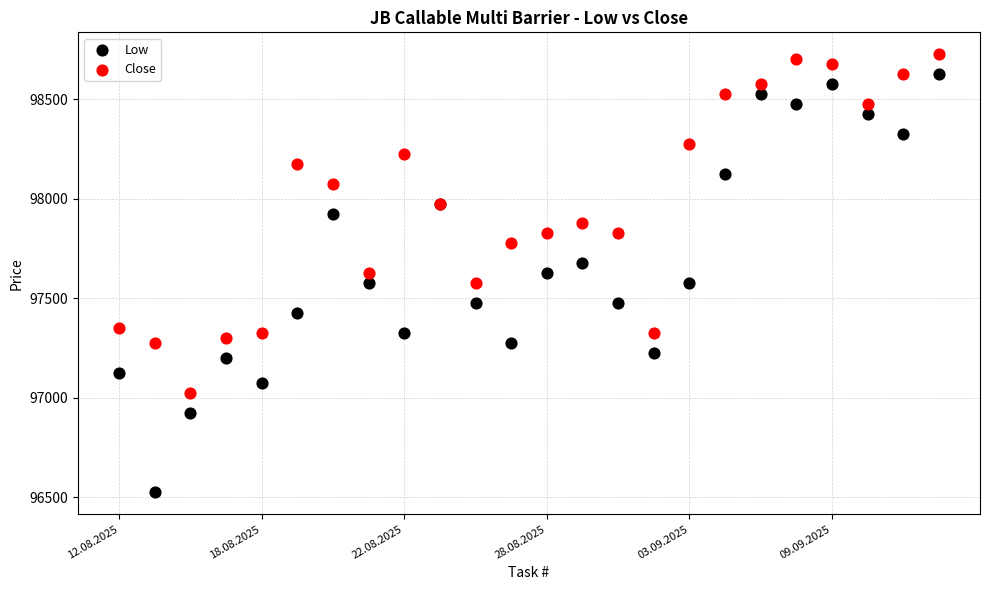

Which series reaches the minimum Y coordinate?

Low